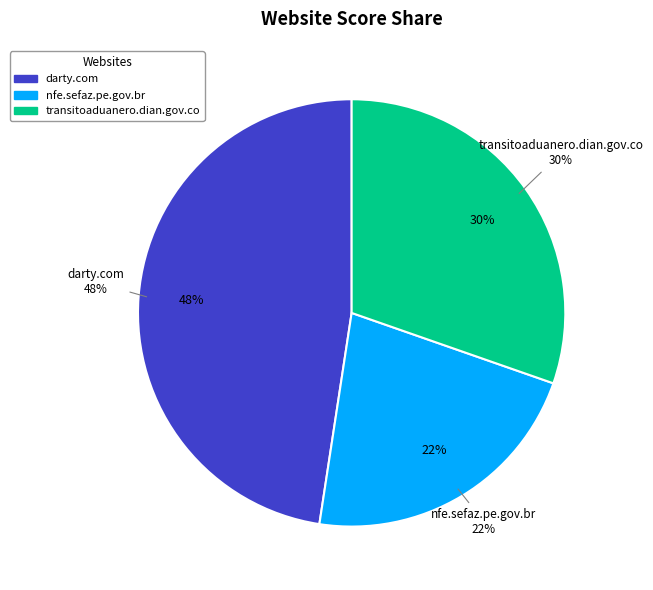

Is it true that nfe.sefaz.pe.gov.br is 22% of the pie?

True